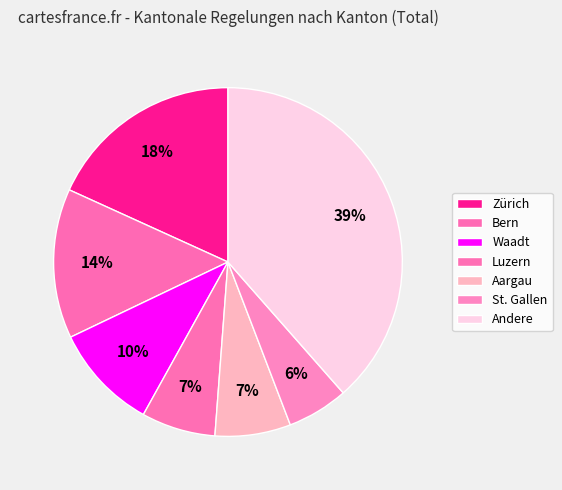

Count the number of slices in the pie.

7